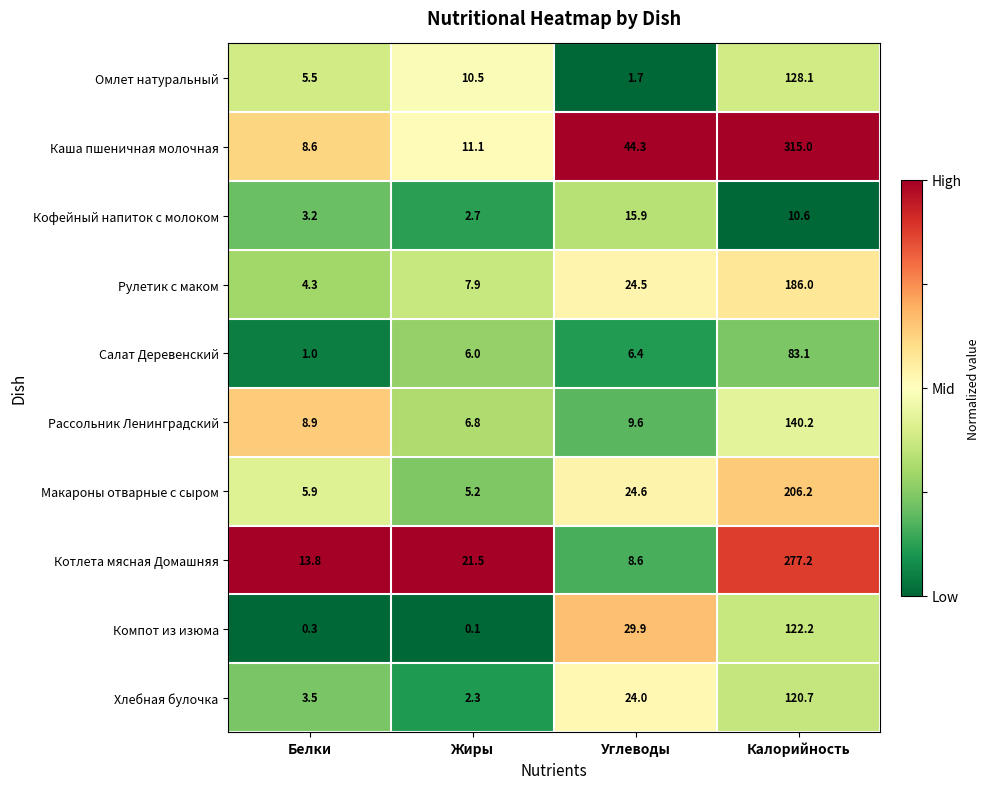

Which series has the widest spread of values?

Каша пшеничная молочная